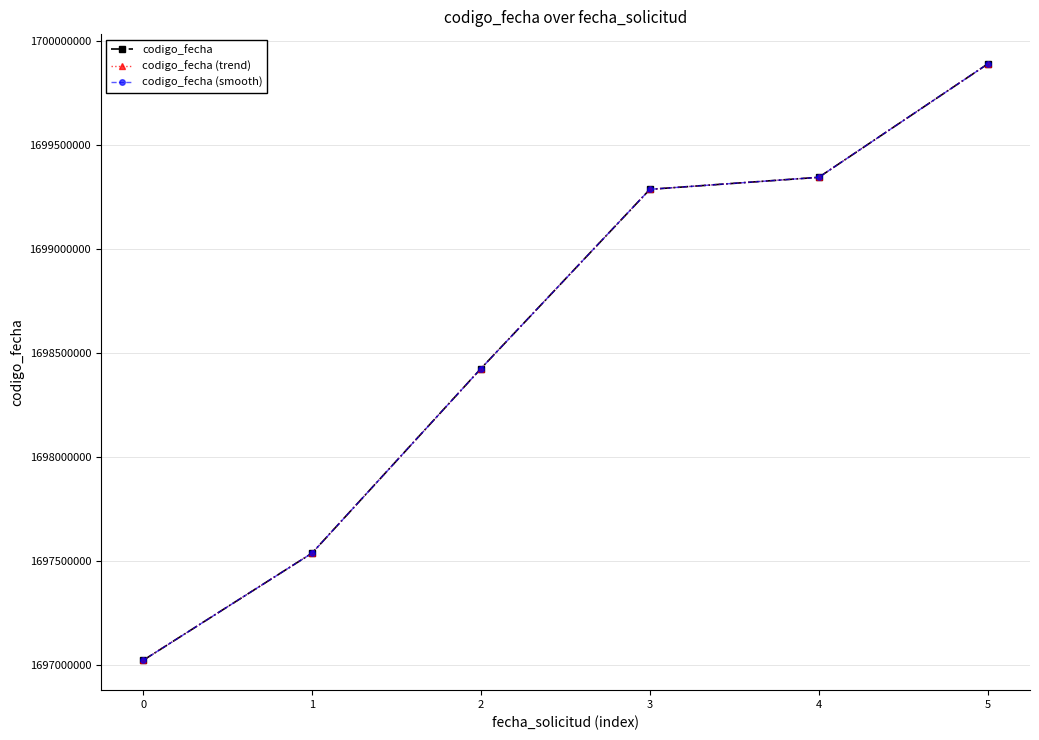

Does the chart have visible grid lines?

Yes